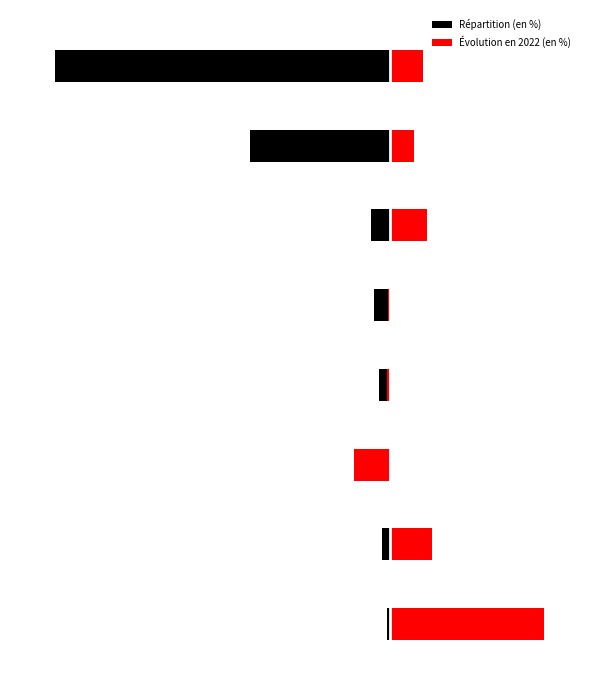

Reading left to right, extract all data points from this chart.

Répartition (en %): 0=-0.5	1=-1.4	2=-2.1	3=-2.1	4=-2.9	5=-3.5	6=-25.7	7=-61.7
Évolution en 2022 (en %): 0=28.3	1=7.8	2=-6.7	3=-0.6	4=-0.4	5=6.8	6=4.4	7=6.0